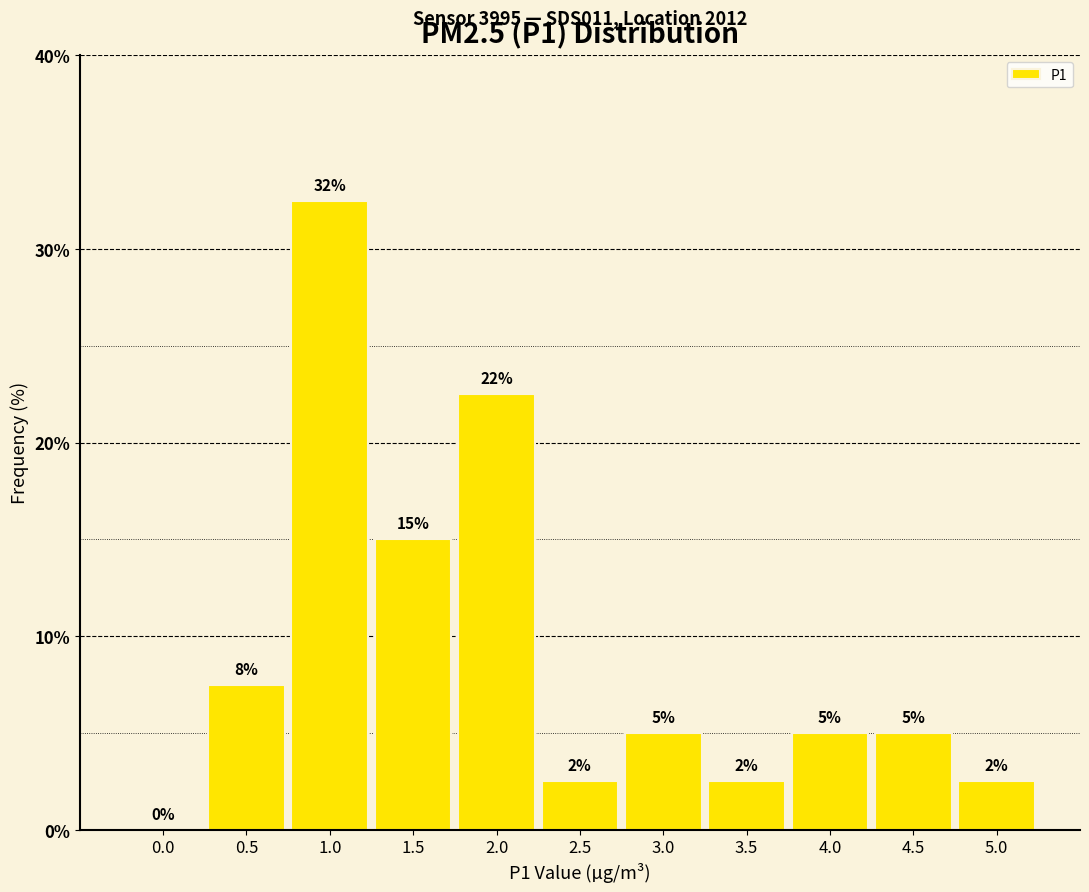

Are the bars horizontal?

No